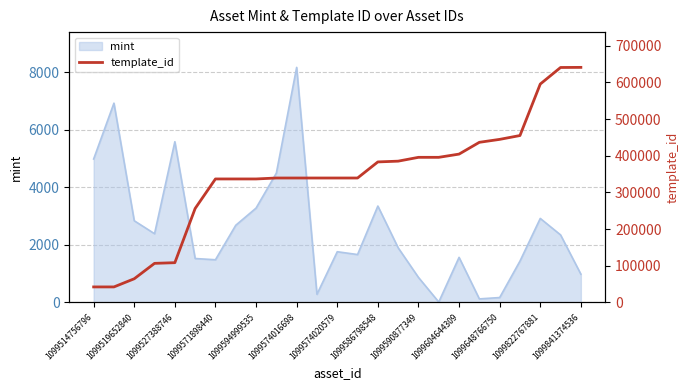

The mint series shows 2352 at 1099574020579. True or false?

False